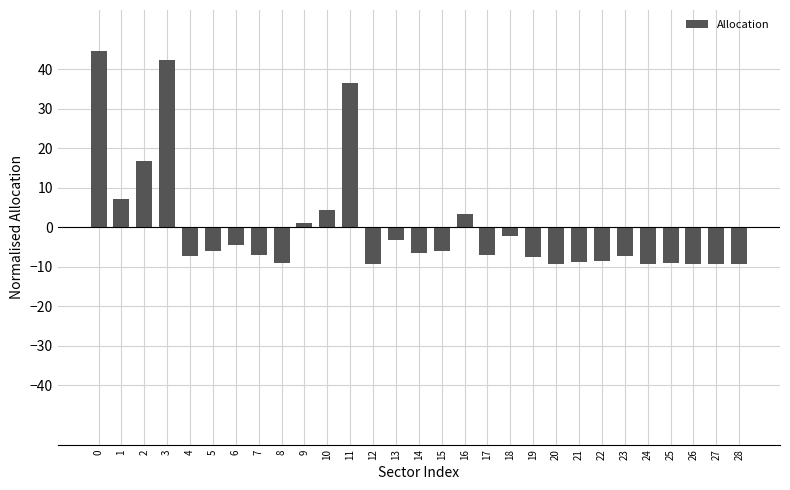

What is the minimum value shown in the chart?

-9.2